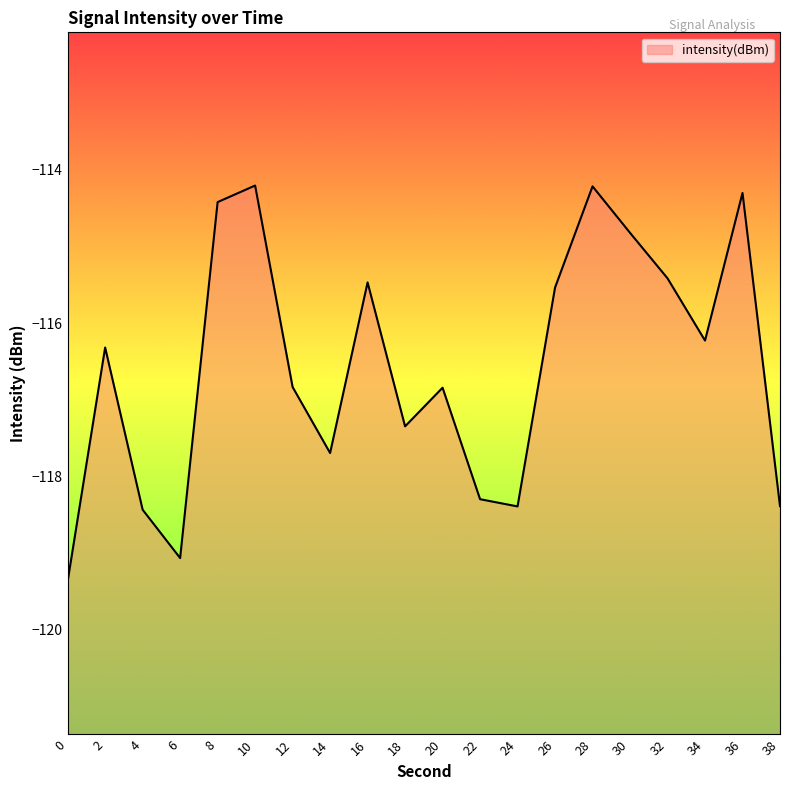

Reading left to right, transcribe all the data shown in this chart.

-119.4	-116.3	-118.4	-119.1	-114.4	-114.2	-116.8	-117.7	-115.5	-117.3	-116.8	-118.3	-118.4	-115.5	-114.2	-114.8	-115.4	-116.2	-114.3	-118.4